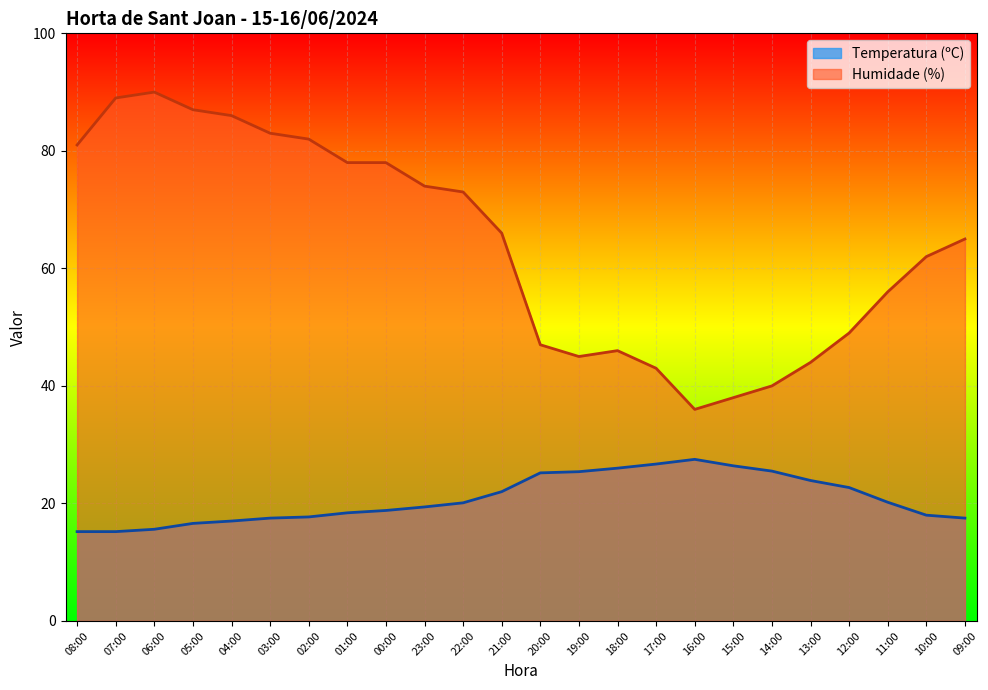

What is the difference between the Humidade (%) values at 08:00 and 00:00?

3.0